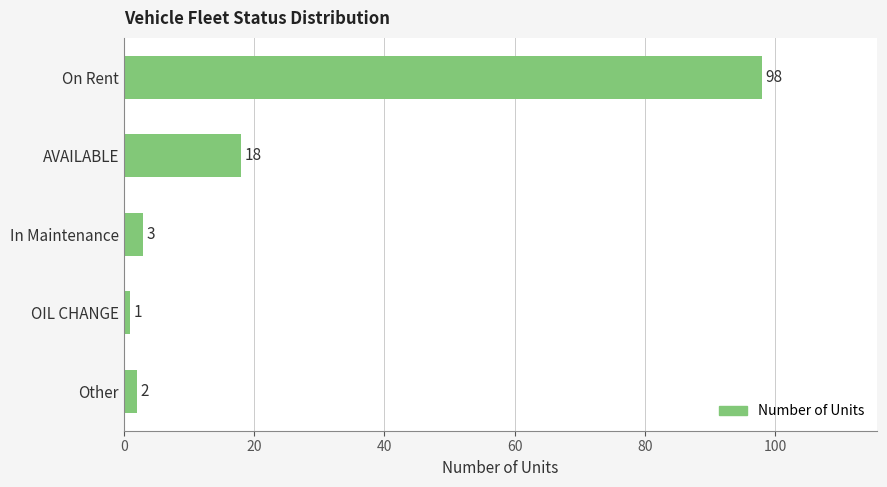

List the labels in order of value, largest first.

On Rent, AVAILABLE, In Maintenance, Other, OIL CHANGE